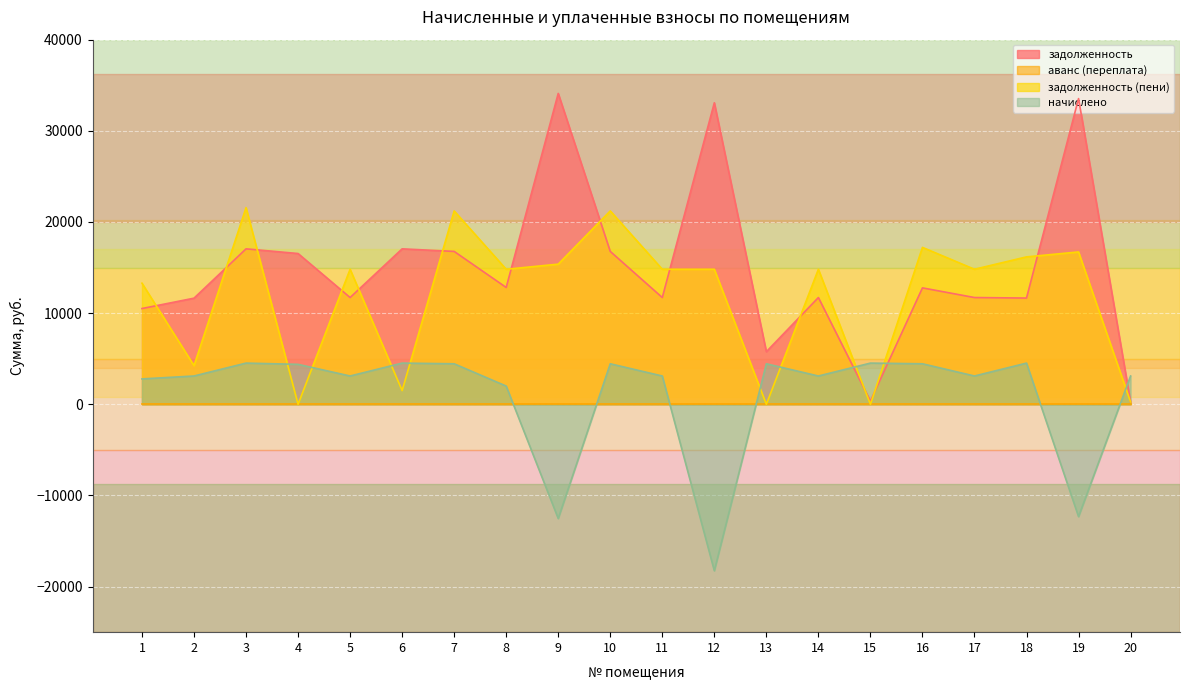

Is it true that начислено equals 1043.3 at 15?

False